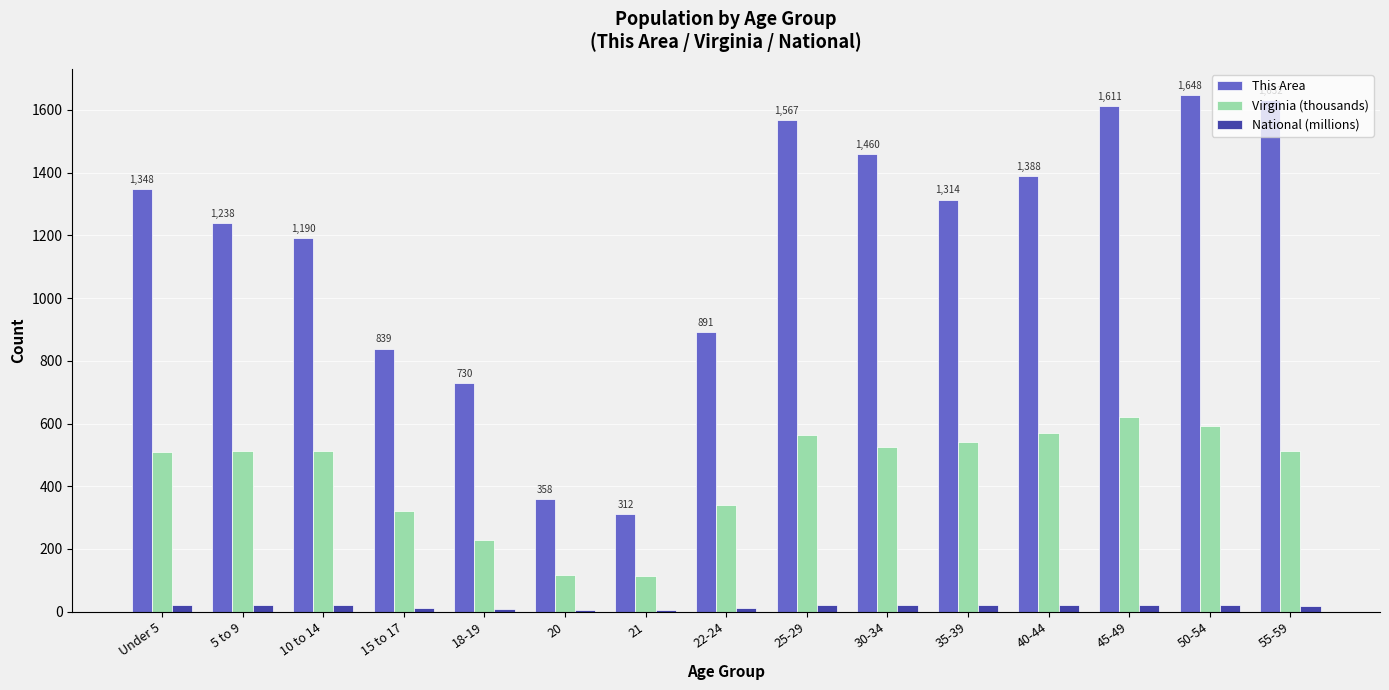

What is the maximum value shown in the chart?

1648.0